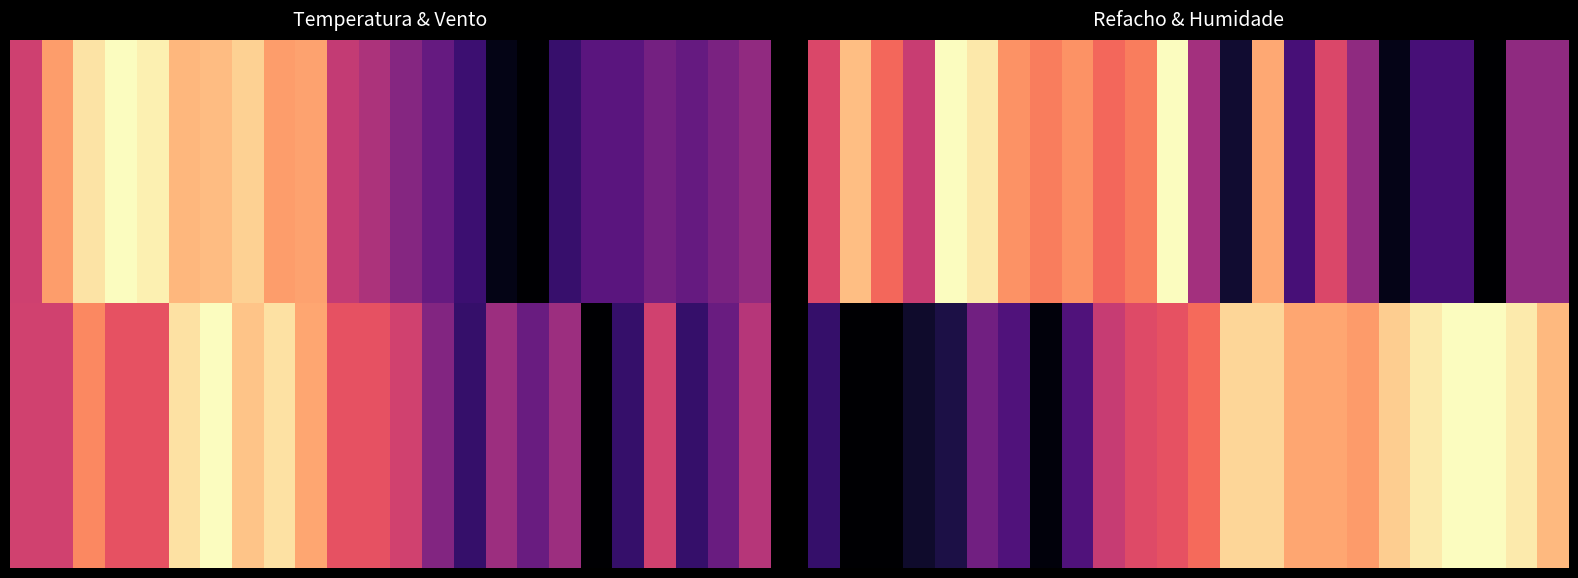

The value of 2 at 15 is 0.3. True or false?

False